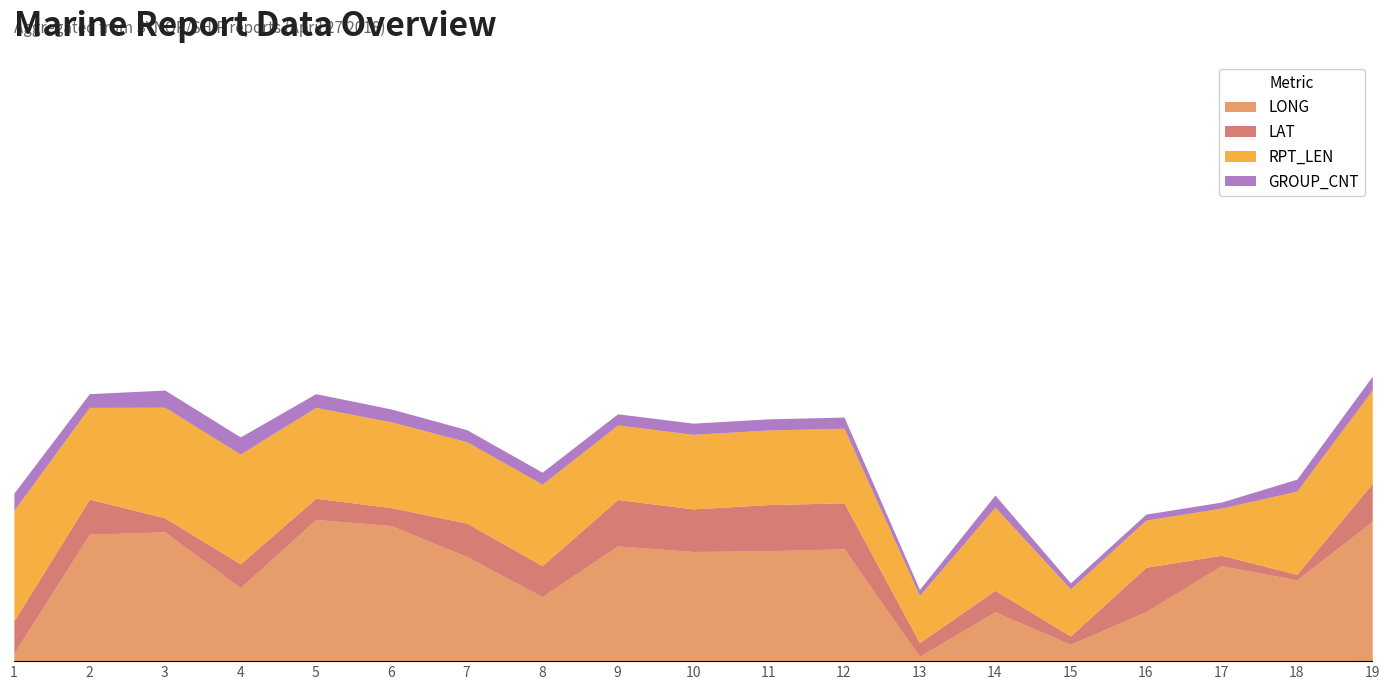

What is the approximate value of LONG at 11?

128.8